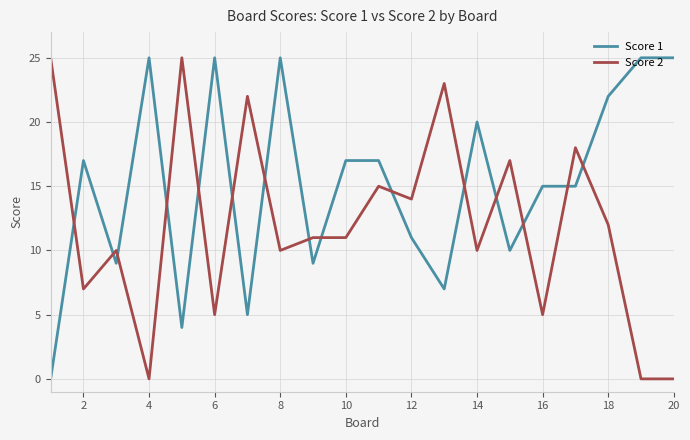

List the series in order of their overall mean, highest first.

Score 1, Score 2